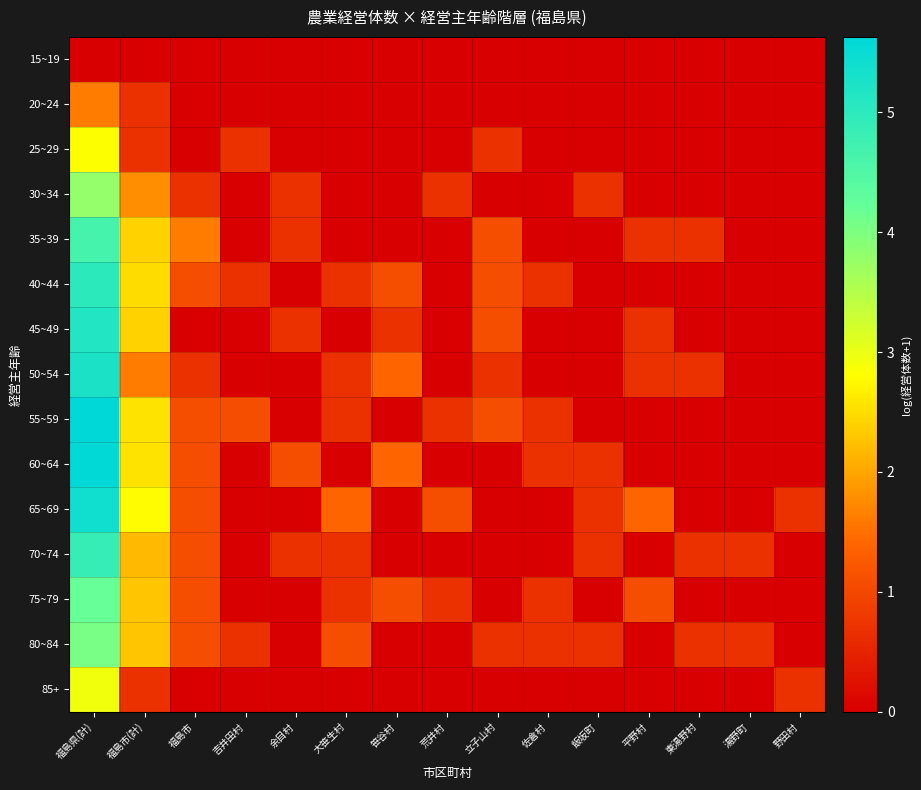

Which series has the largest range (max minus min)?

55~59